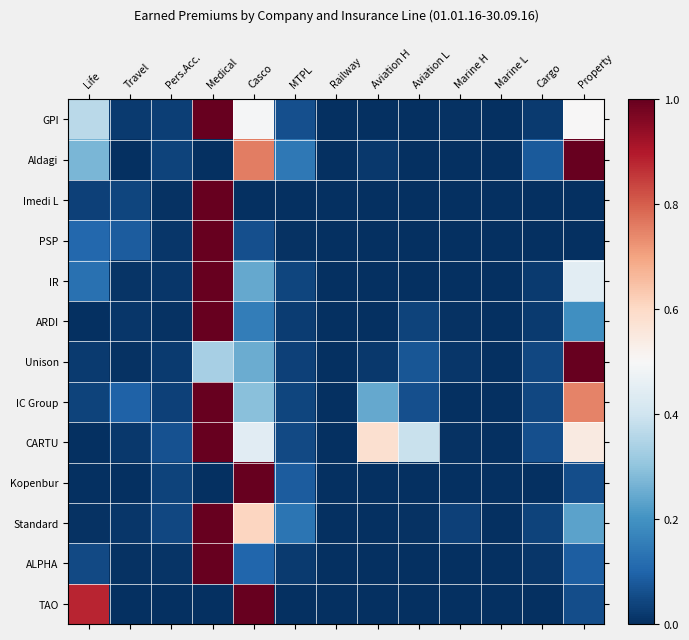

What is the spread (max minus min) of values at MTPL?

0.1